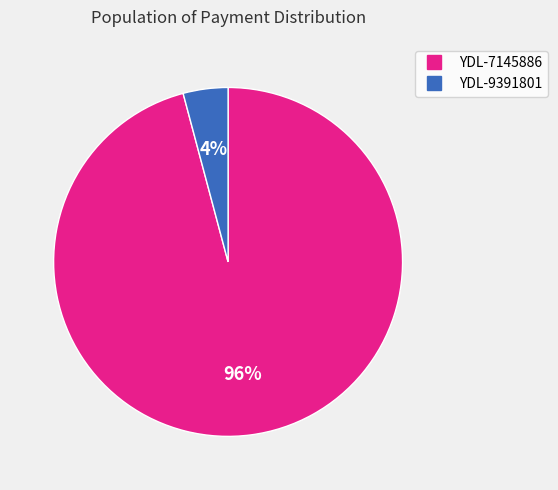

Combined, do YDL-9391801 and YDL-7145886 account for over 50%?

Yes